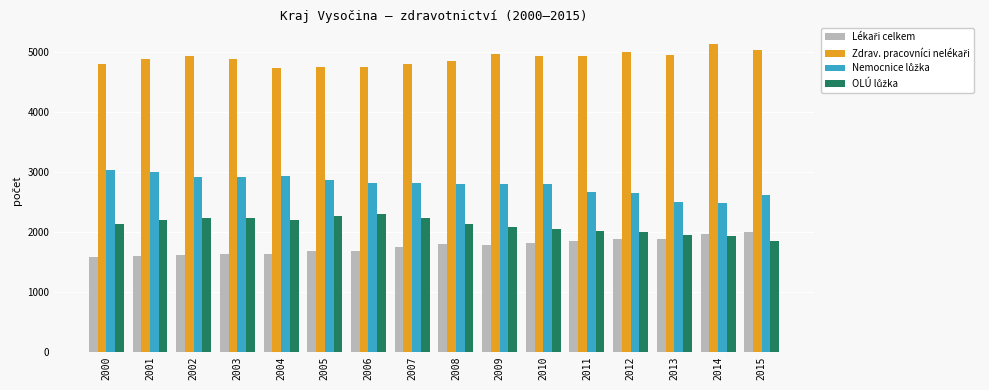

At how many categories does at least one series exceed 3845?

16